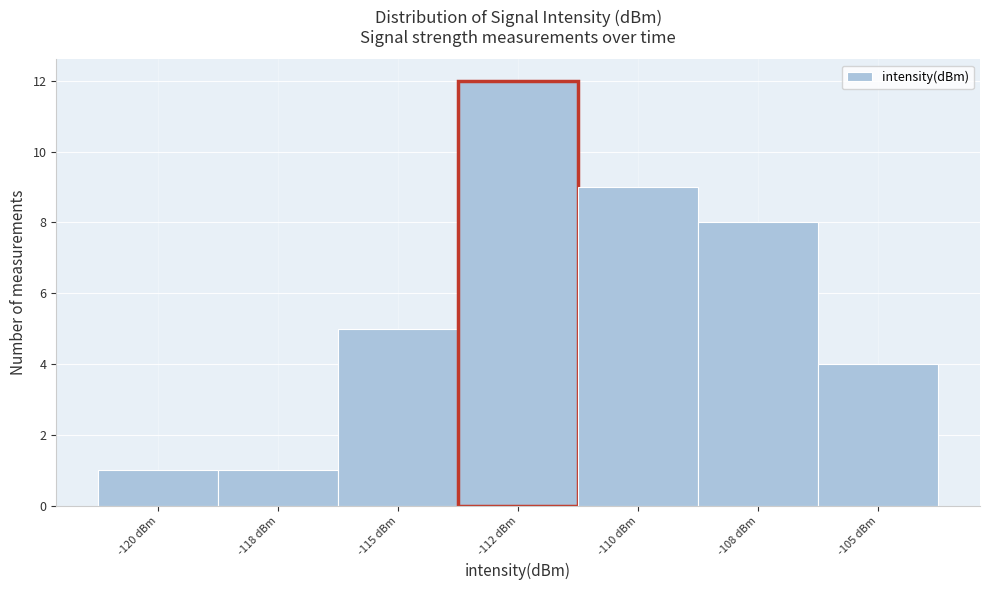

Reading left to right, list all the values displayed in this chart.

-120 dBm=1	-118 dBm=1	-115 dBm=5	-112 dBm=12	-110 dBm=9	-108 dBm=8	-105 dBm=4